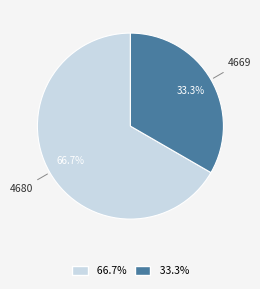

How many slices are in this pie chart?

2